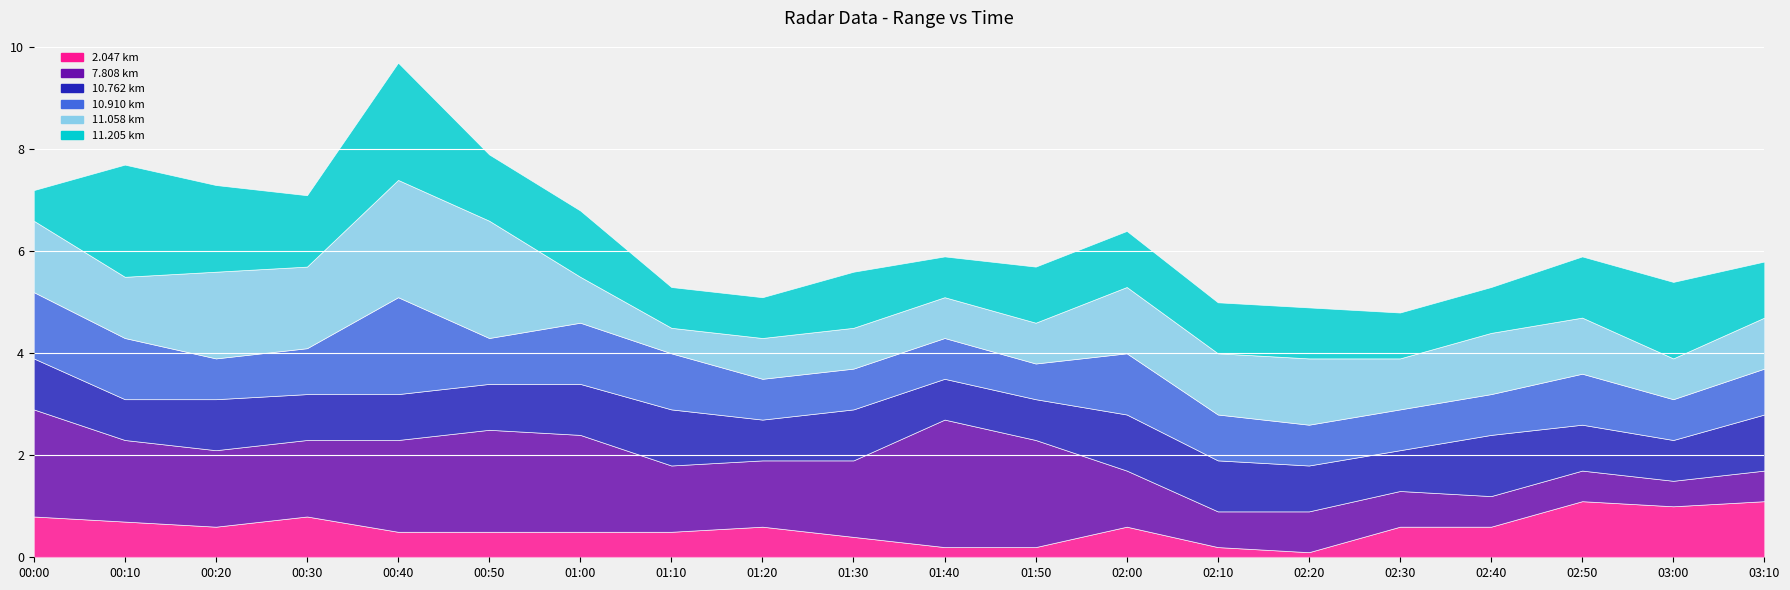

At which category is the sum across all series the highest?

00:40